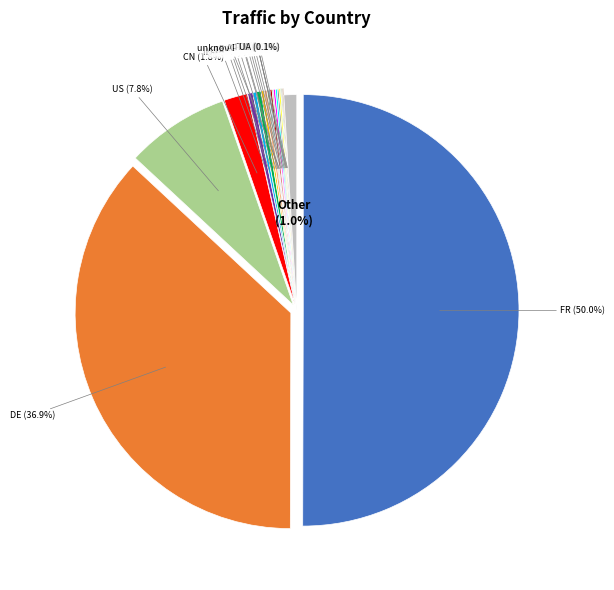

To the nearest percent, what is the combined percentage of IT and FR?

50%